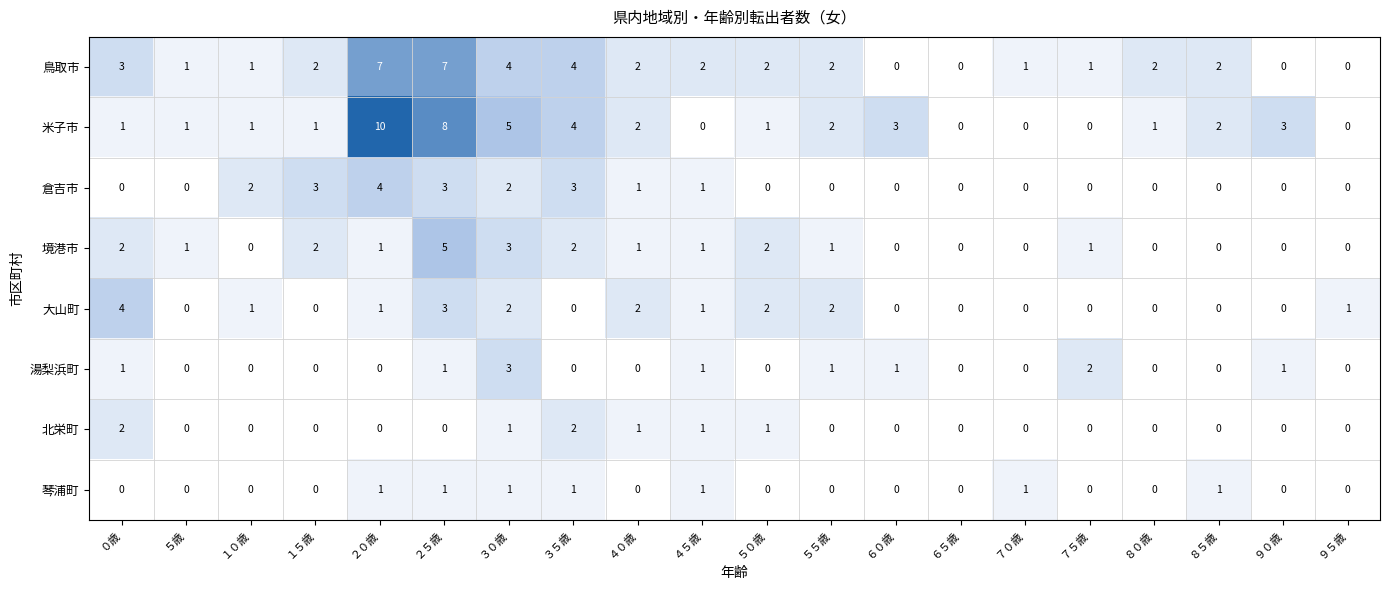

Which series has the largest total across all categories?

米子市